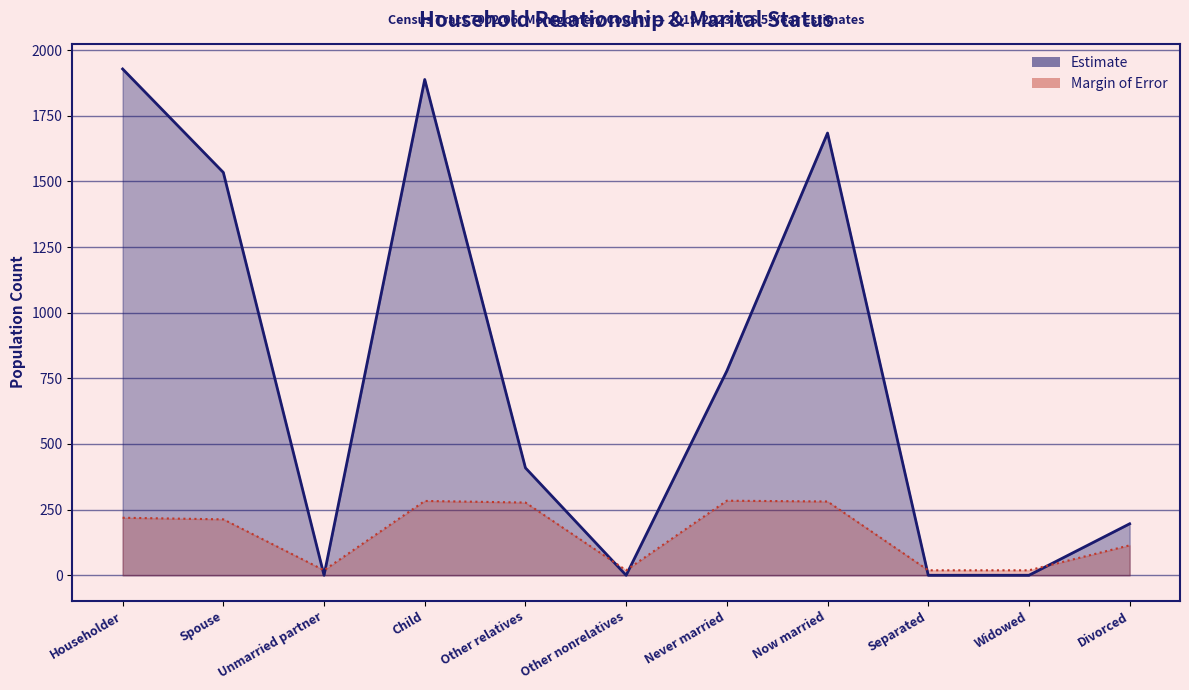

What is the difference between the maximum and minimum values in the Estimate Margin of Error series?

265